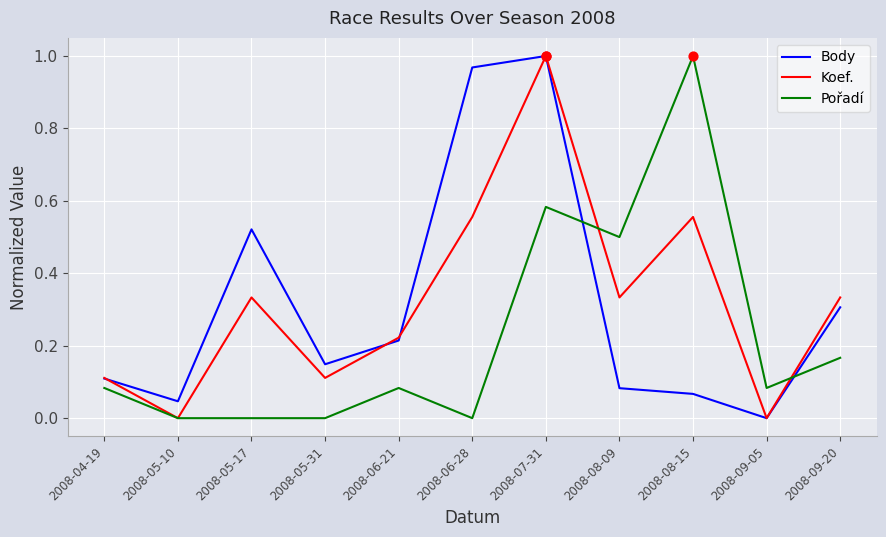

What are all the series names shown in the legend?

Body, Koef., Pořadí